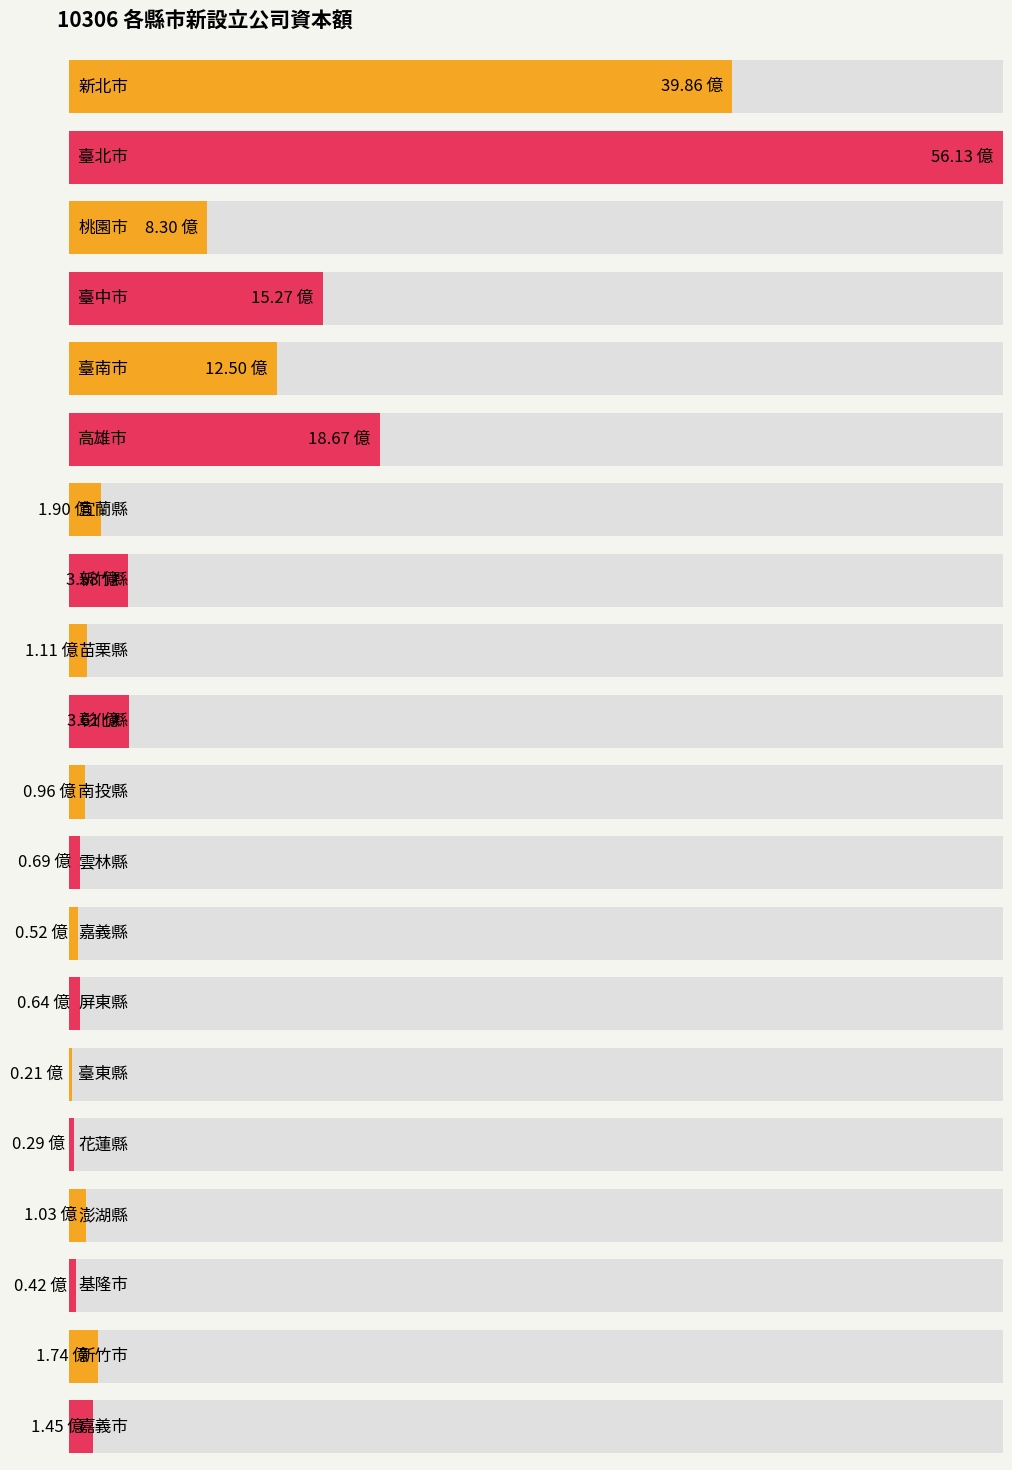

How many bars are there in total?

20